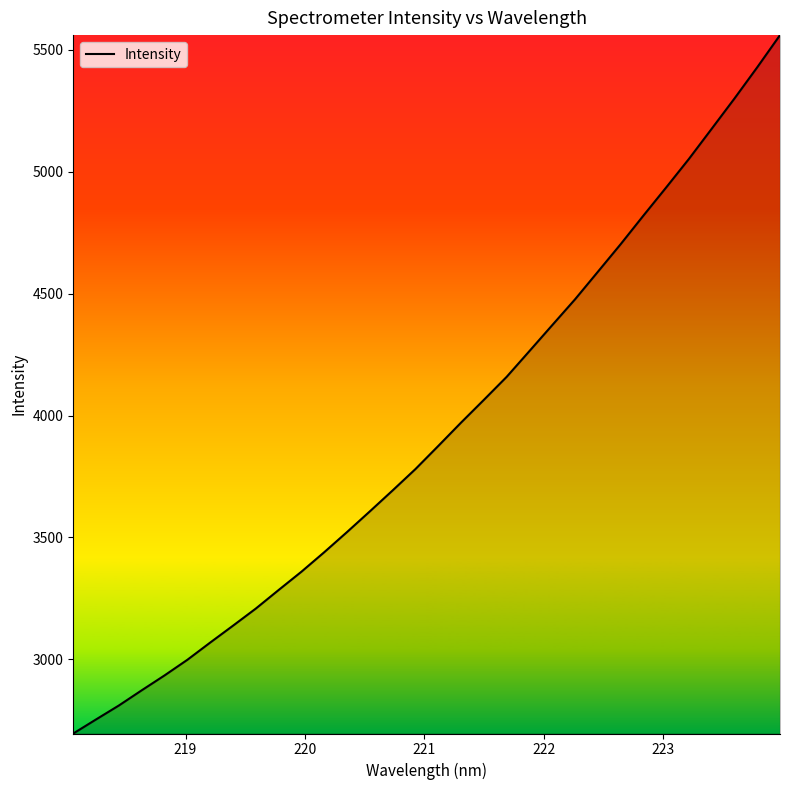

What is the difference between the maximum and minimum values?

2862.7